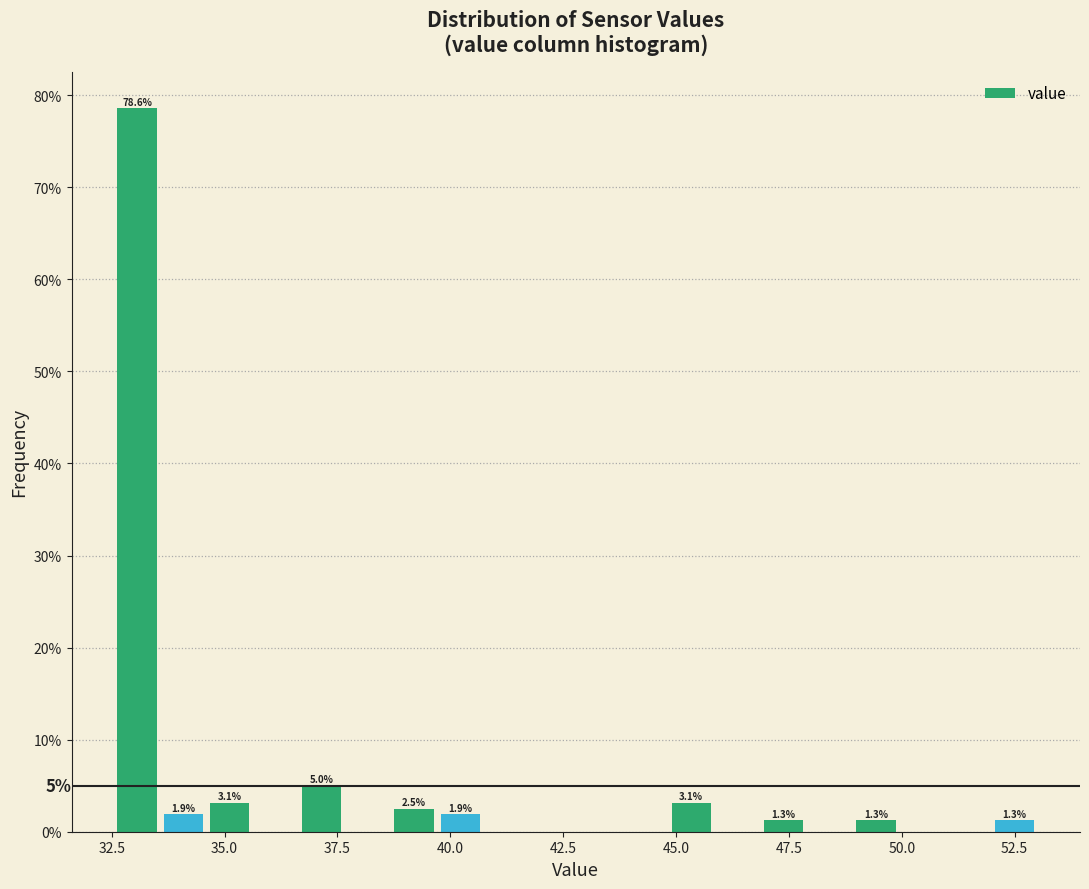

Read against the x-axis, roughly where is the centre of the tallest bar?

33.0